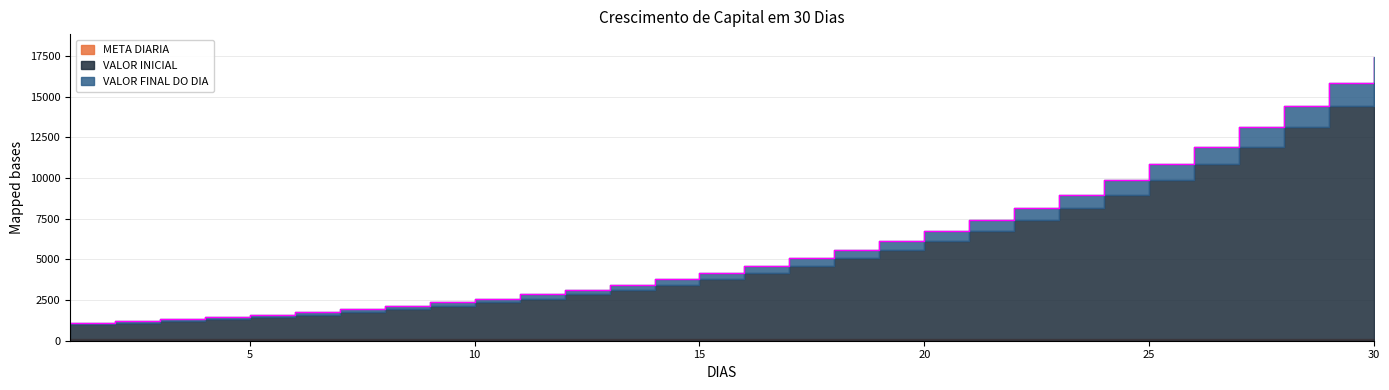

What is the maximum value for VALOR INICIAL?

15863.1